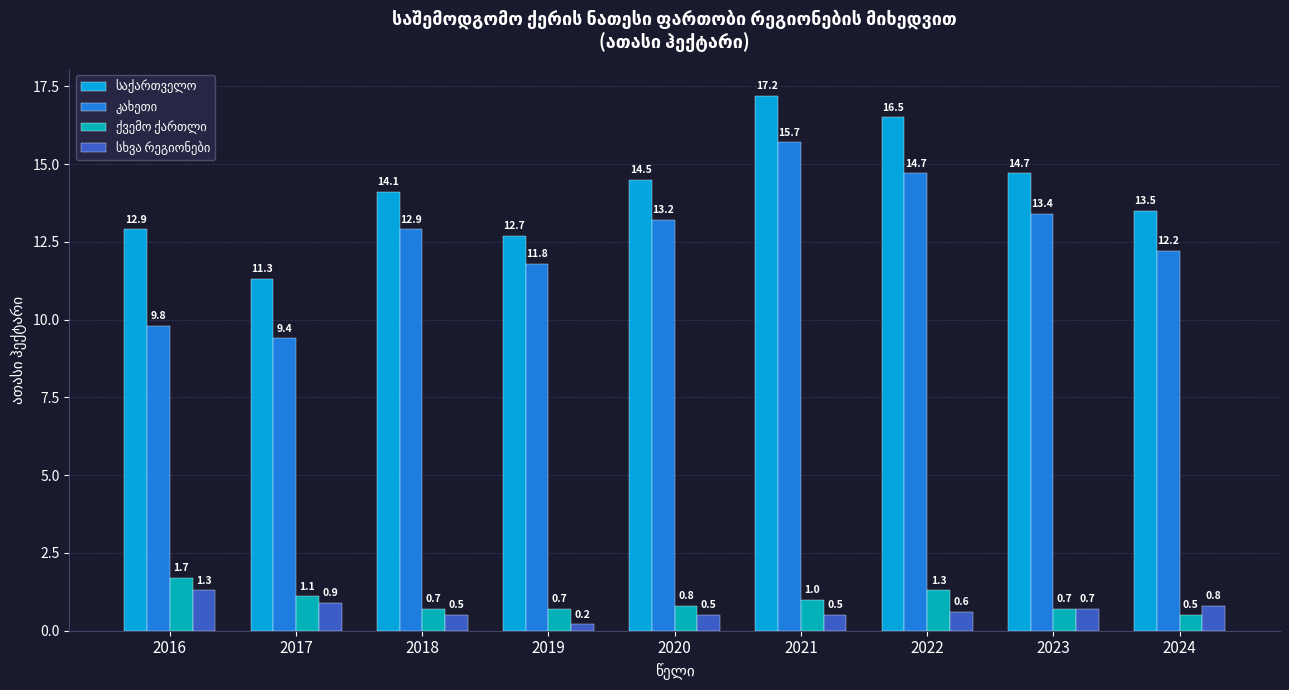

At how many categories does at least one series exceed 2?

9